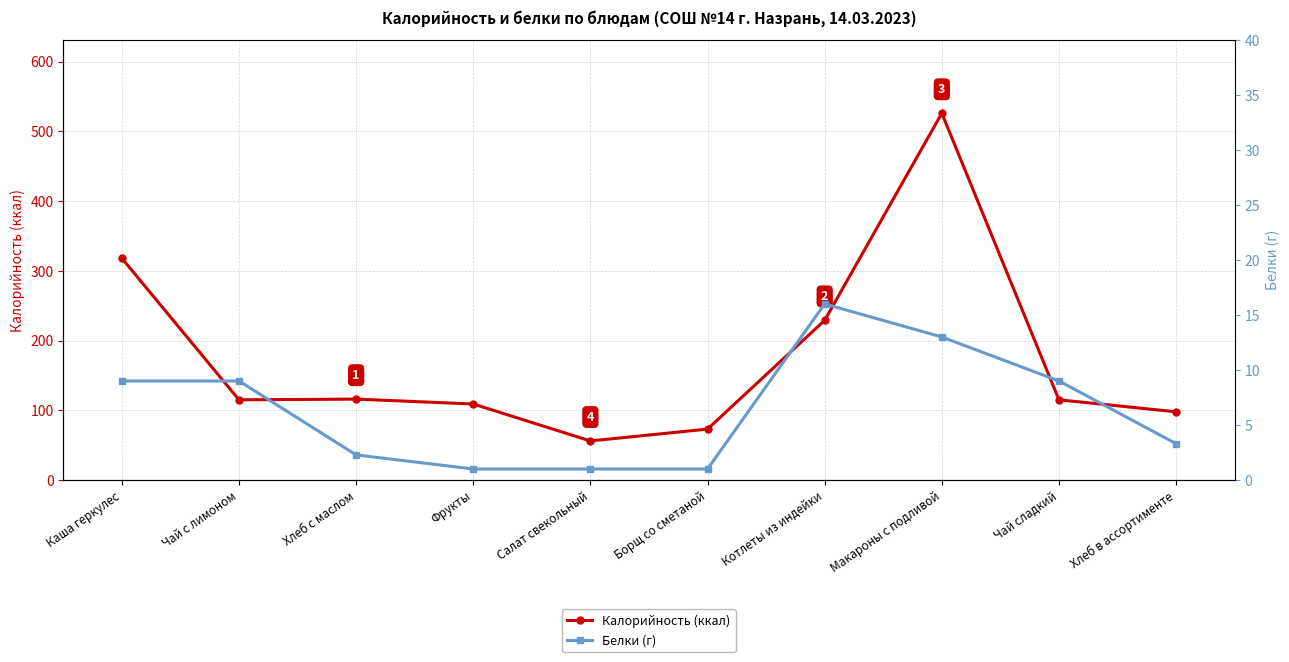

Which series has the largest total across all categories?

Калорийность (ккал)